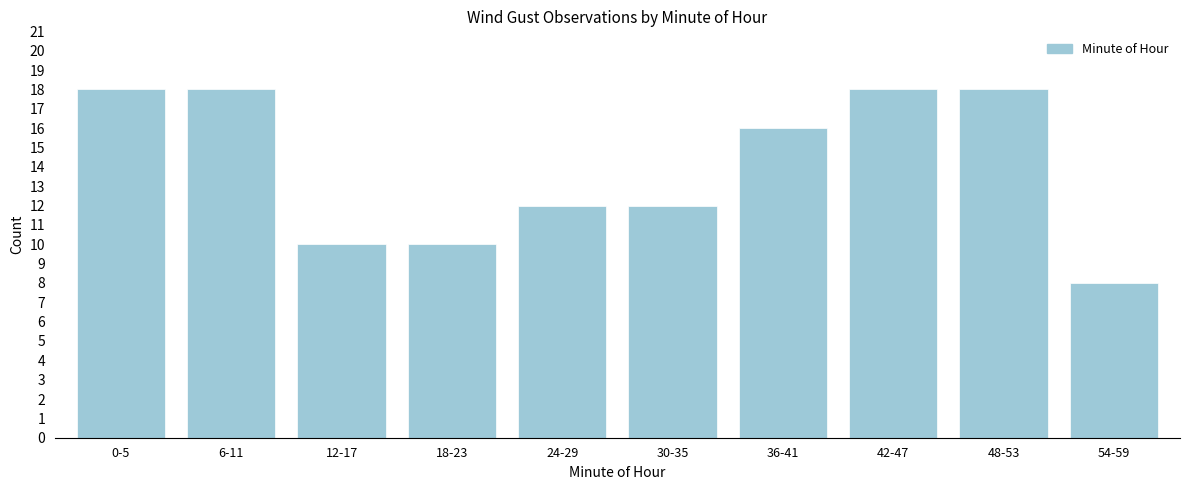

Reading right to left, extract all data points from this chart.

54-59=8	48-53=18	42-47=18	36-41=16	30-35=12	24-29=12	18-23=10	12-17=10	6-11=18	0-5=18